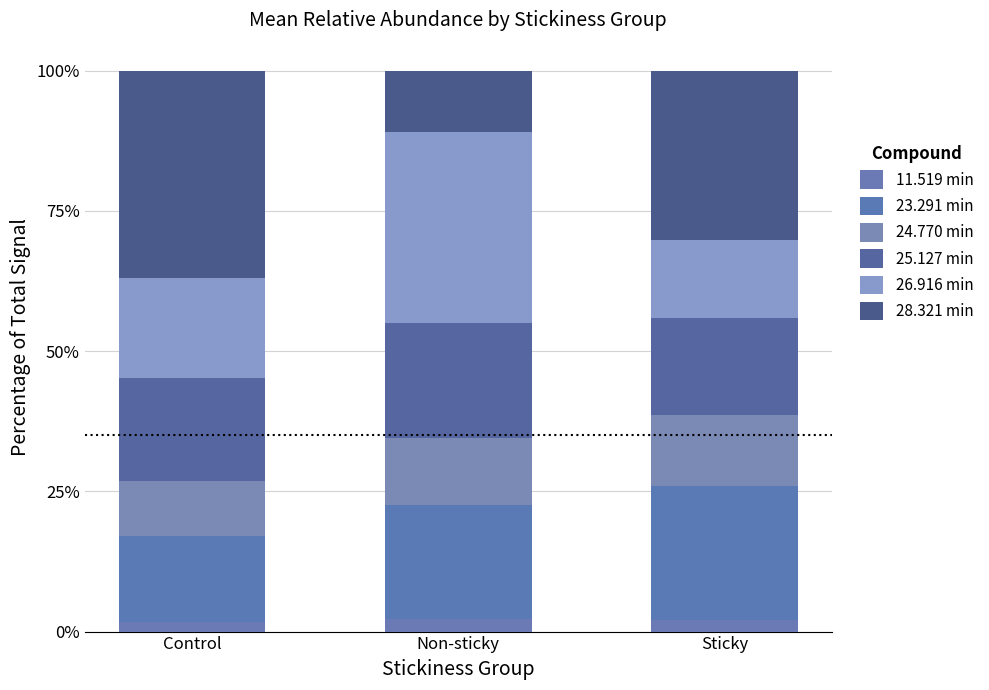

Does the chart contain any negative values?

No